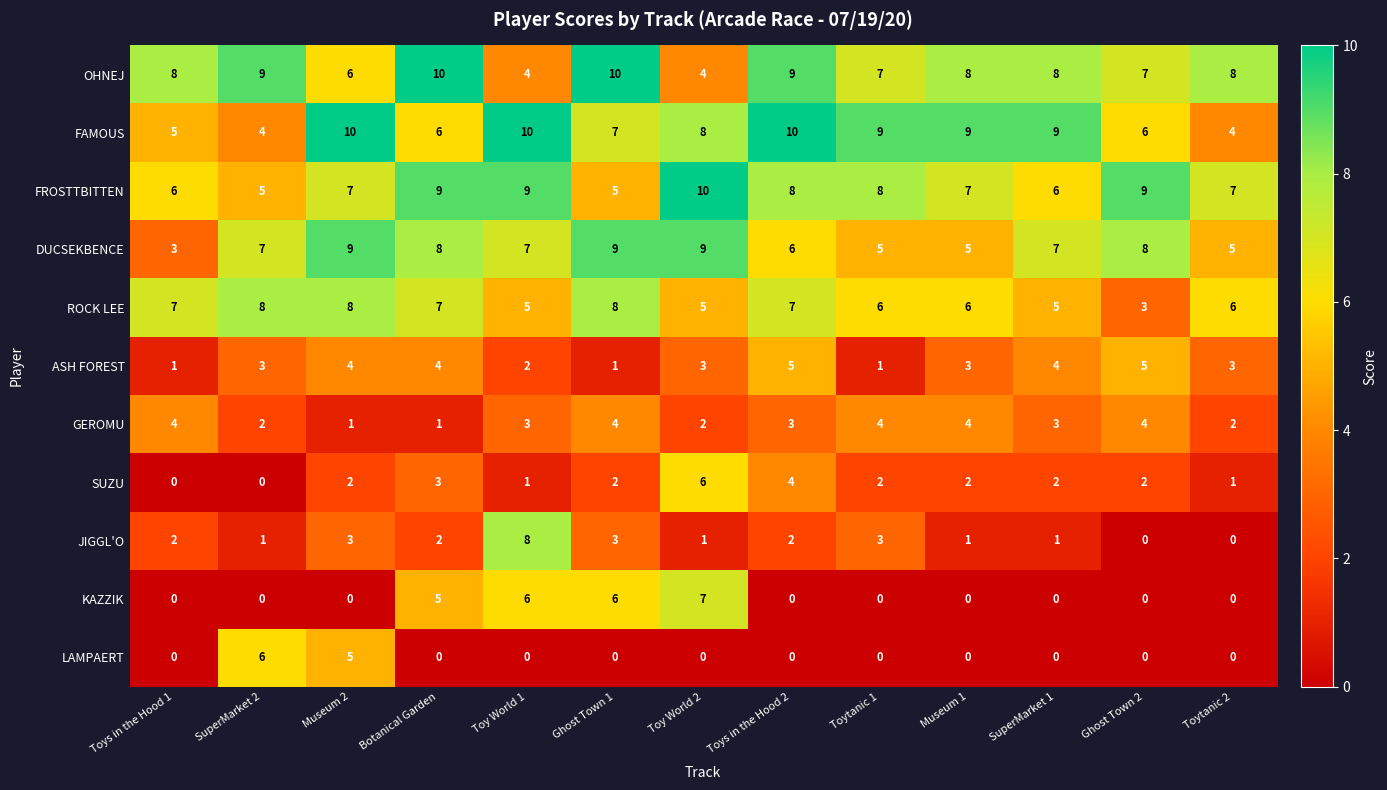

What is the spread (max minus min) of values at Toytanic 2?

8